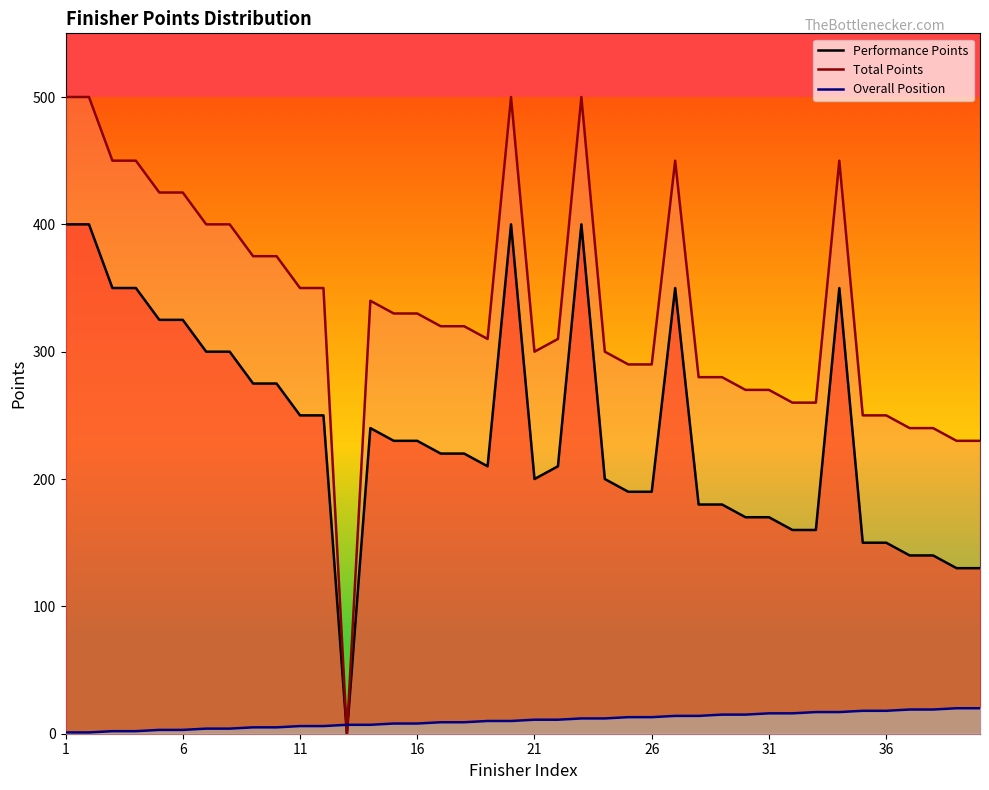

At 22, list the series in order from smallest to largest.

Overall Position, Performance Points, Total Points